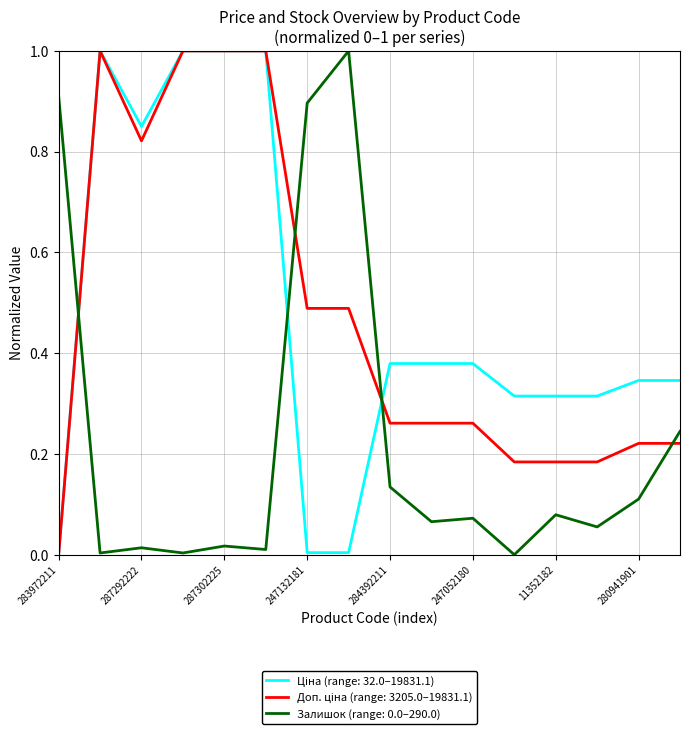

What is the maximum value shown in the chart?

1.0